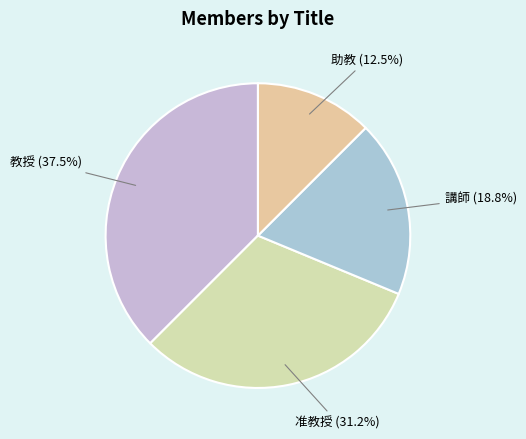

Rank the categories by value from highest to lowest.

教授, 准教授, 講師, 助教